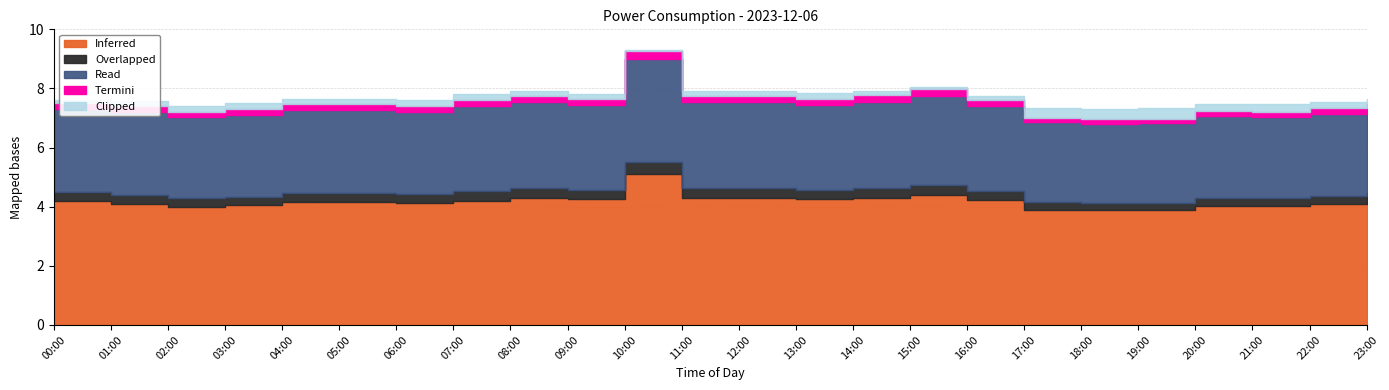

What is the ratio of the value at 23:00 to the value at 05:00?

1.0